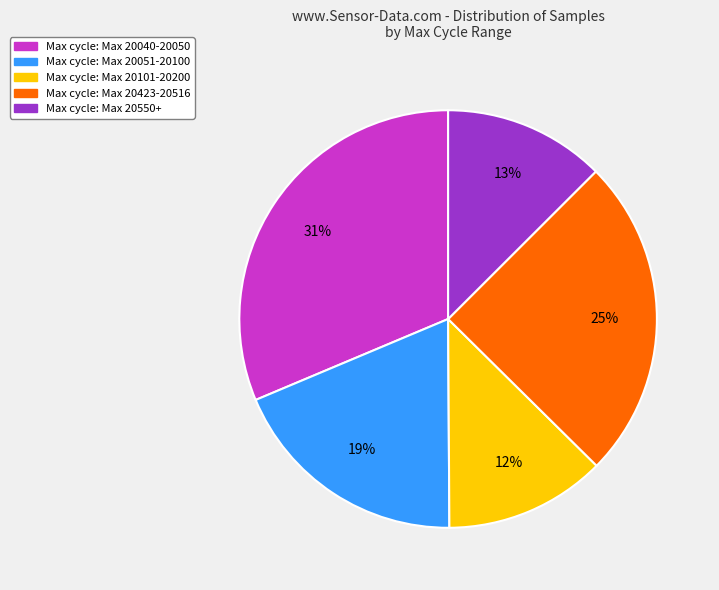

To the nearest percent, what is the difference between the largest and smallest slice percentages?

19%